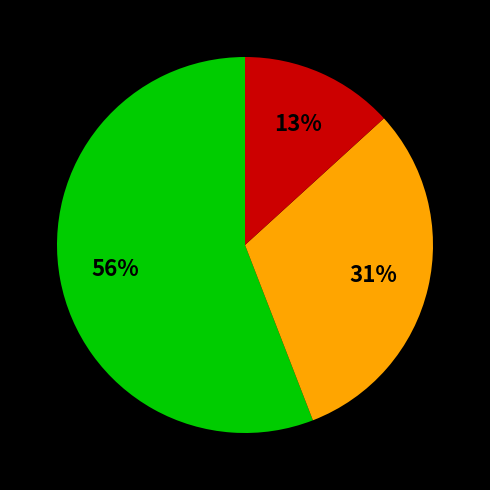

To the nearest percent, what is the average slice percentage?

33%